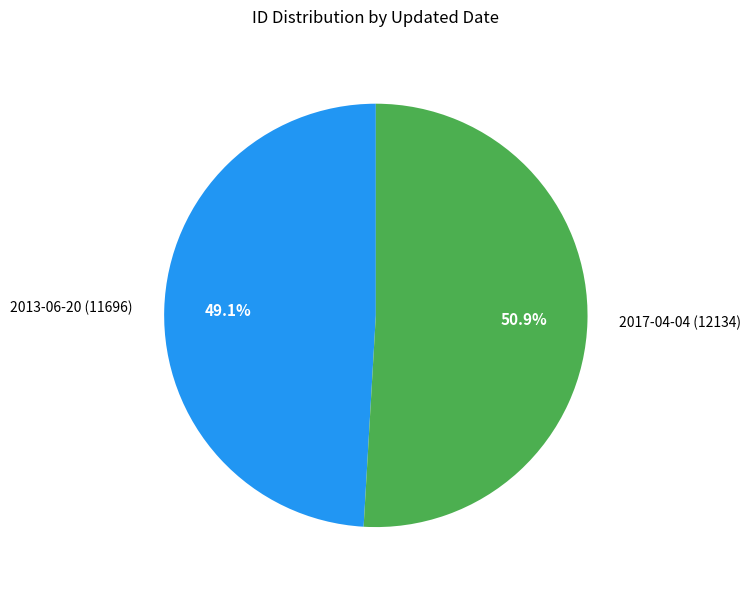

What is the smallest slice in the pie chart?

2013-06-20